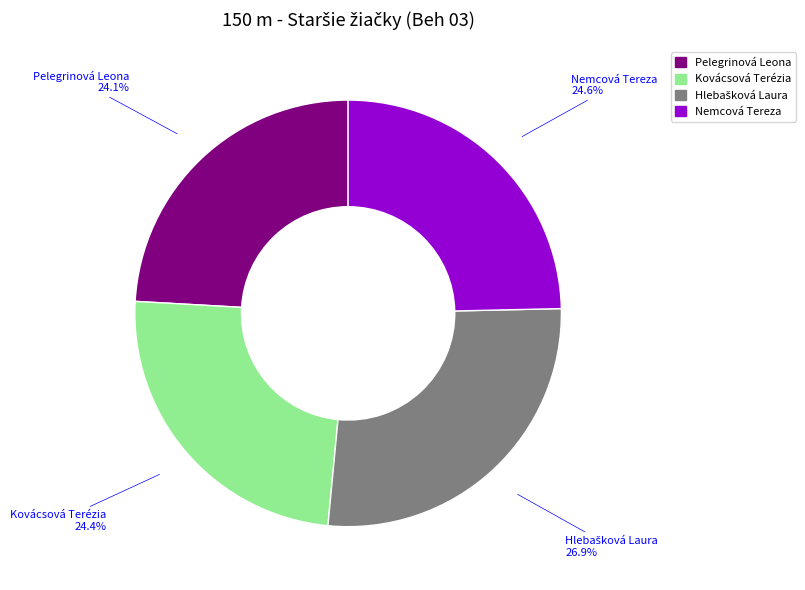

The Pelegrinová Leona slice represents 24% of the pie. True or false?

True